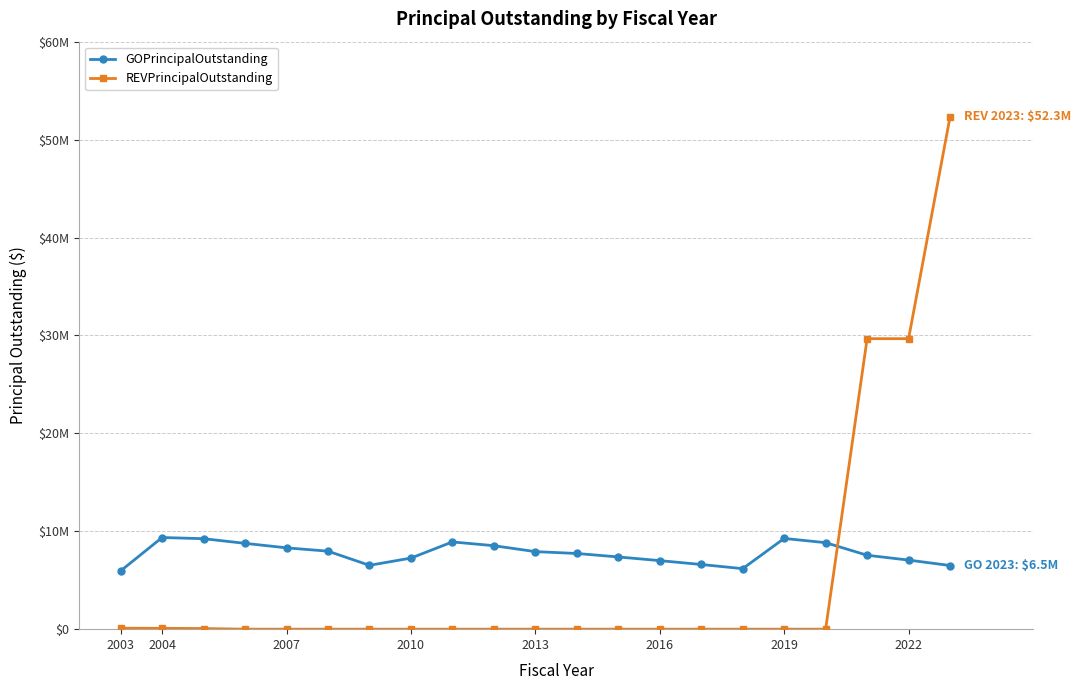

Does the chart have visible grid lines?

Yes